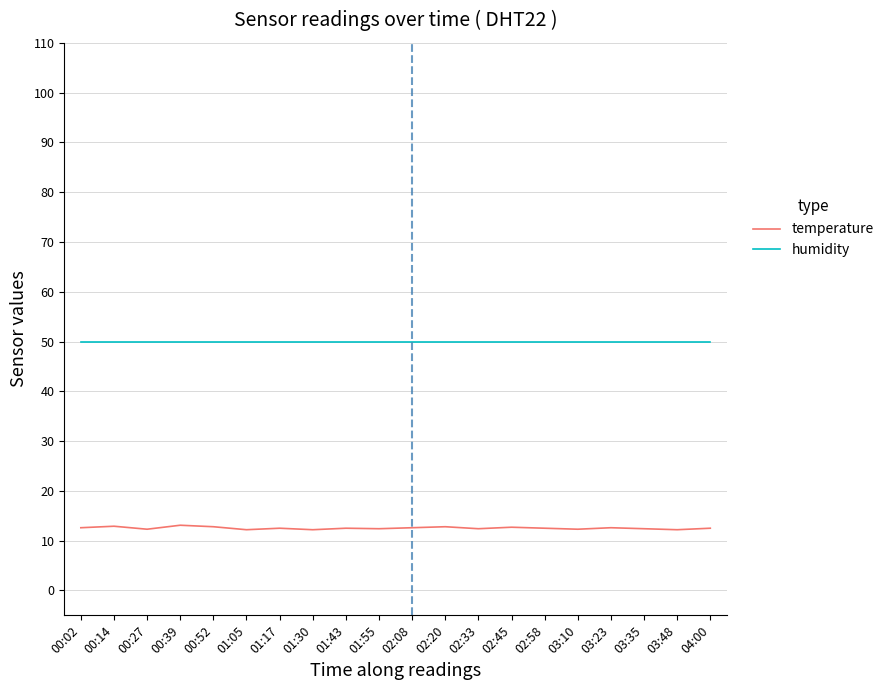

True or false: humidity and temperature cross at least once.

False